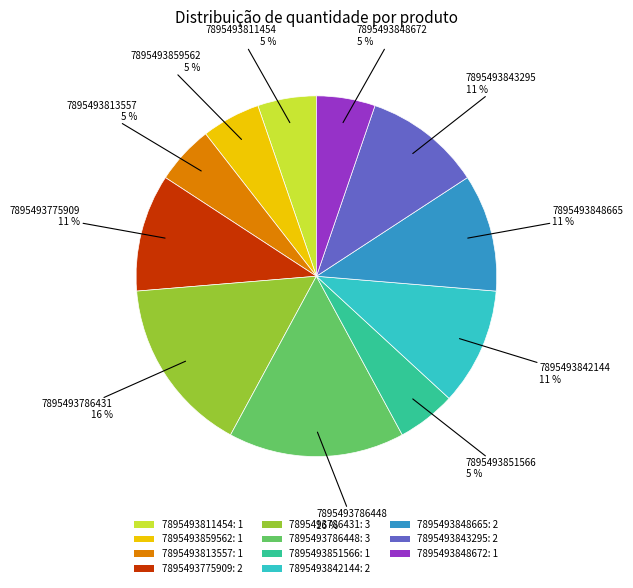

How many segments does this pie chart have?

11